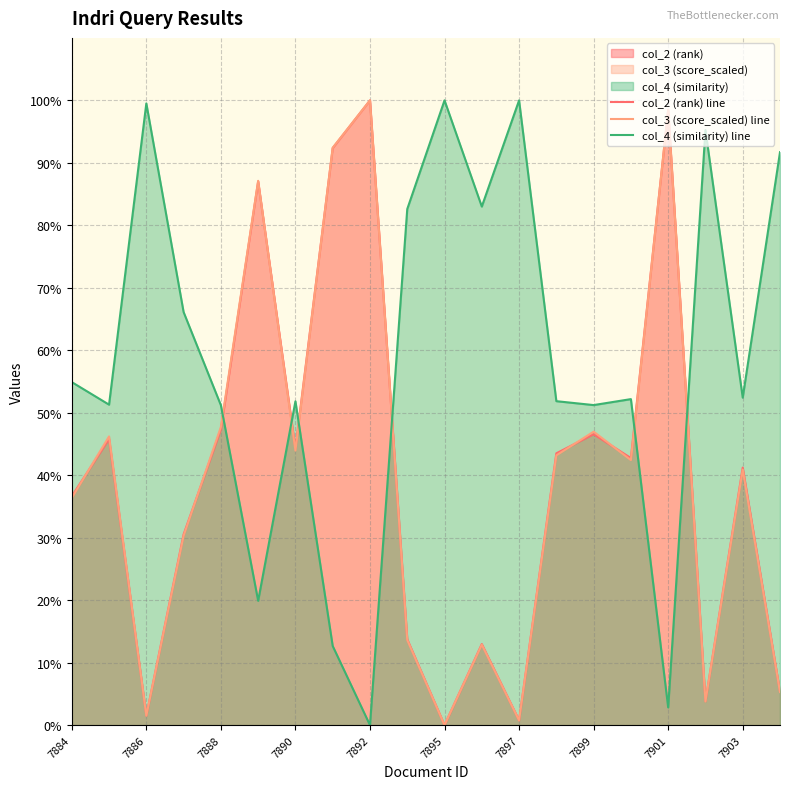

Is it true that col_3 (score_scaled) line equals 39.8 at 7901?

False